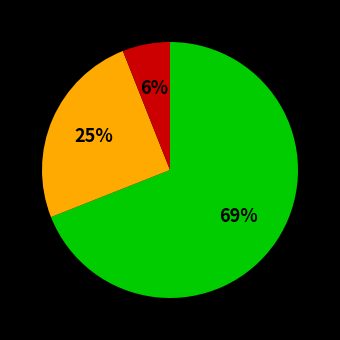

Is there any slice that represents more than half of the pie?

Yes